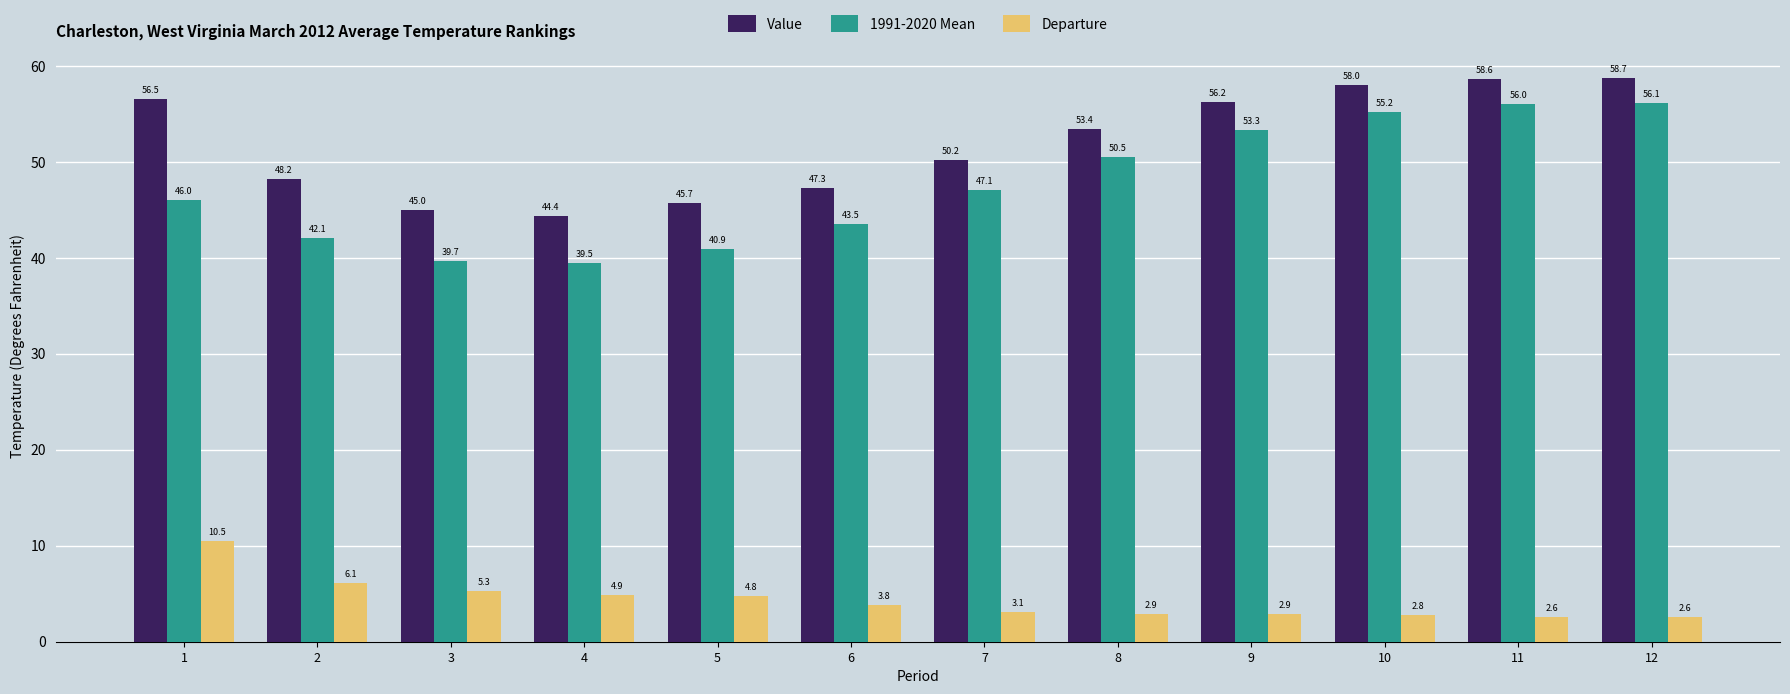

Which series has the largest total across all categories?

Value